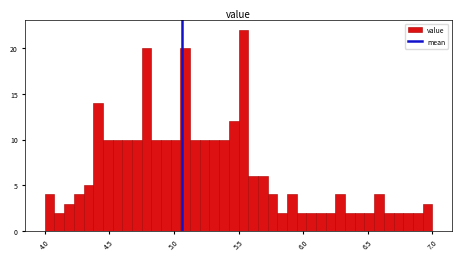

Read against the x-axis, roughly where is the centre of the tallest bar?

5.55